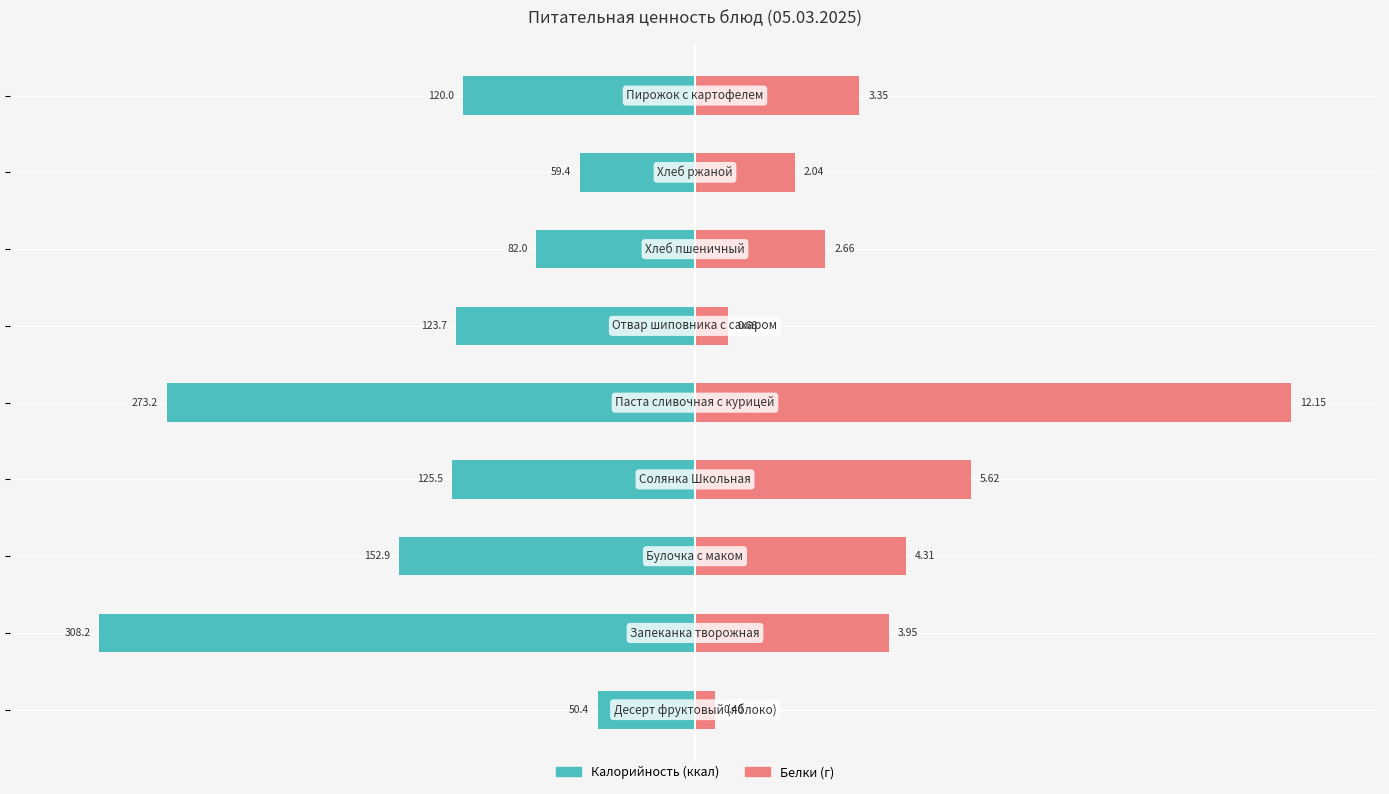

Rank the series at −150 from lowest to highest value.

Калорийность, Белки